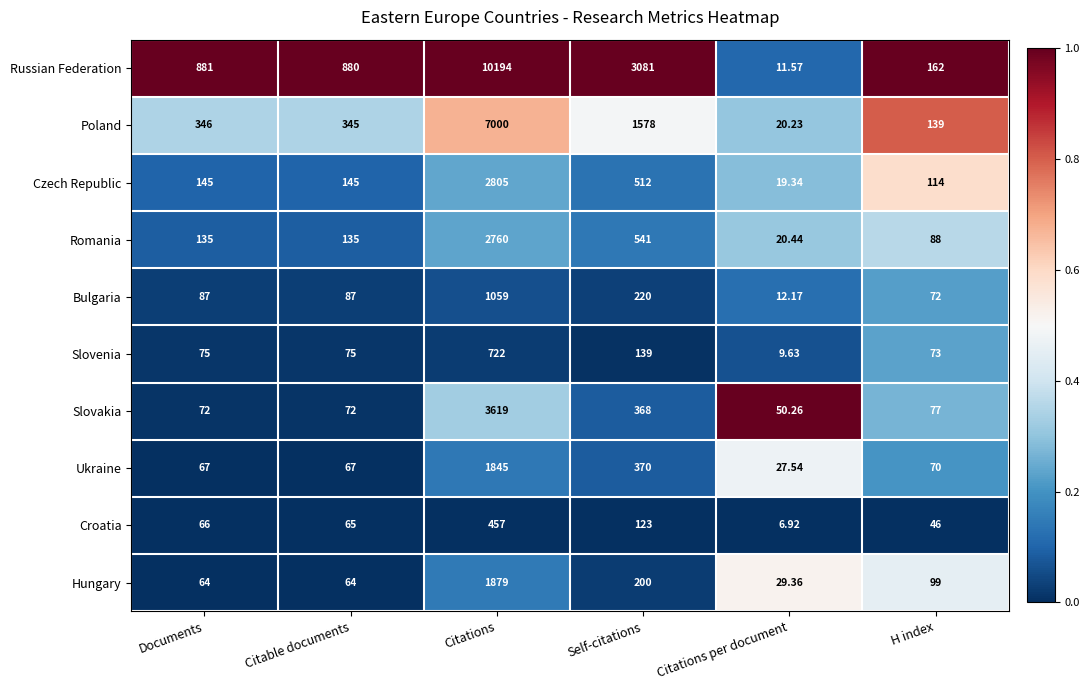

Which series changed the most between Citable documents and Self-citations?

Russian Federation